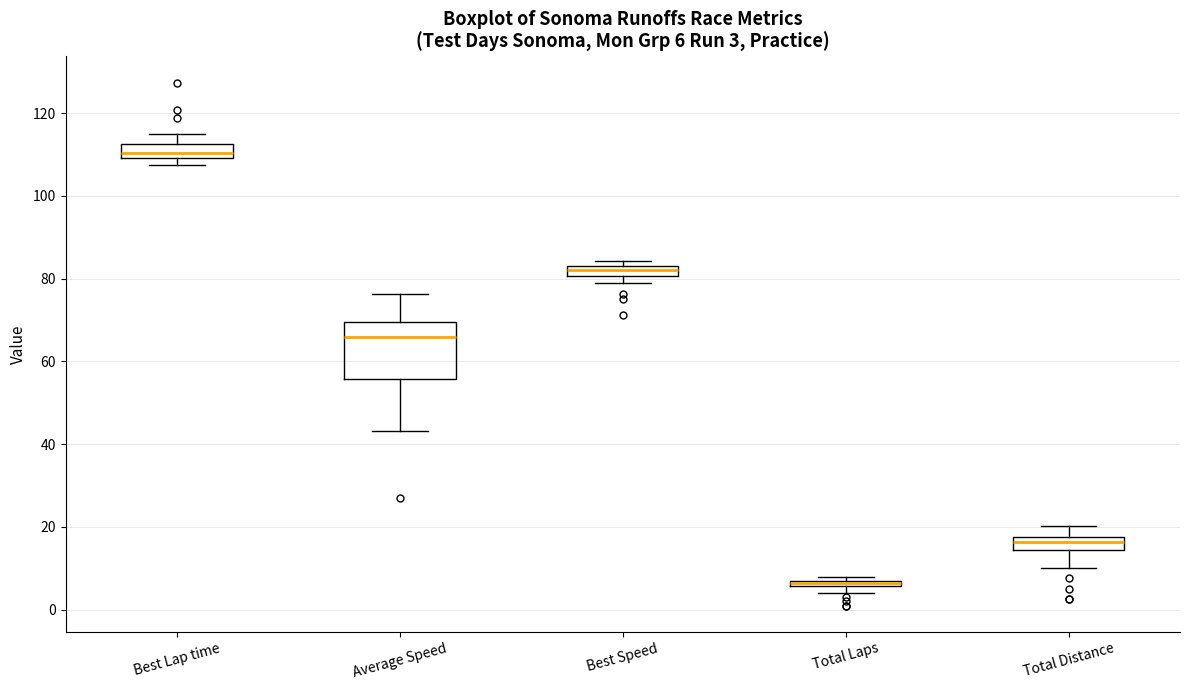

Comparing the boxes themselves (not the whiskers), which one is the tallest?

Average Speed